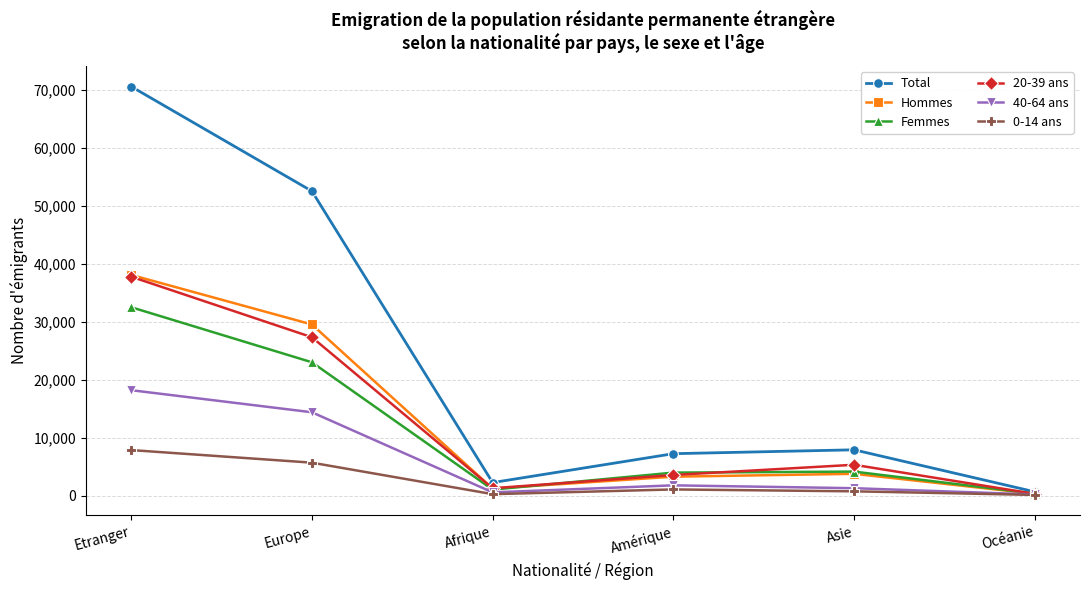

How many interior local peaks does the Hommes series have?

1